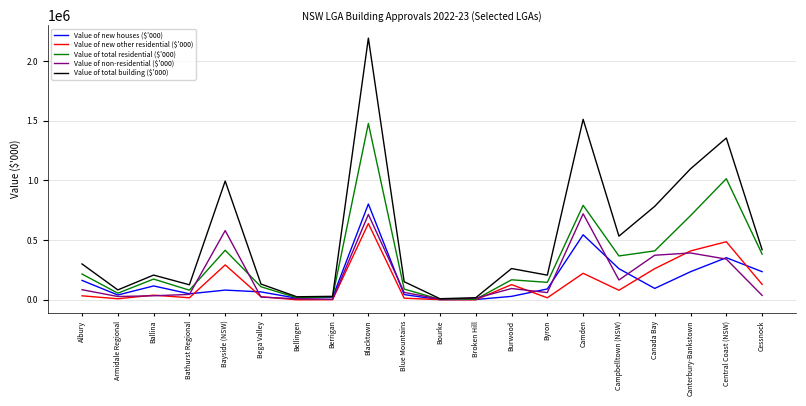

At which category is the sum across all series the highest?

Blacktown